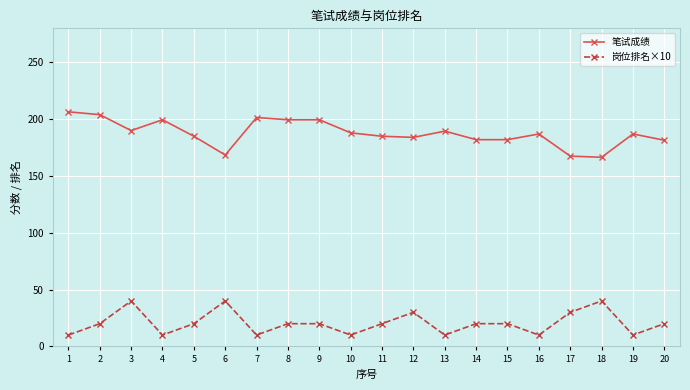

What is the highest value of the 岗位排名×10 series?

40.0